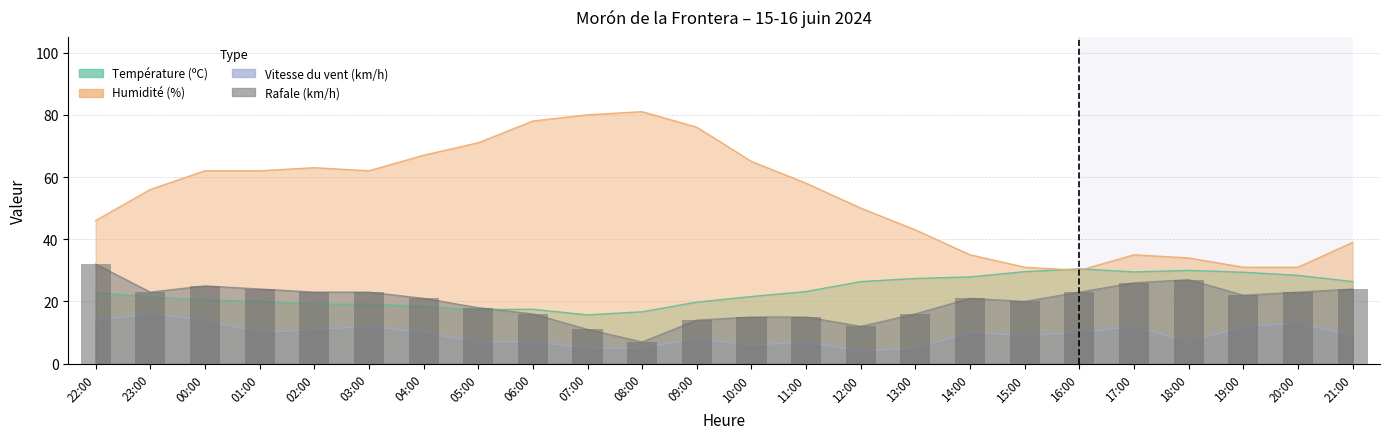

Is the value of Rafale (km/h) at 04:00 greater than the value of Vitesse du vent (km/h) at 10:00?

Yes